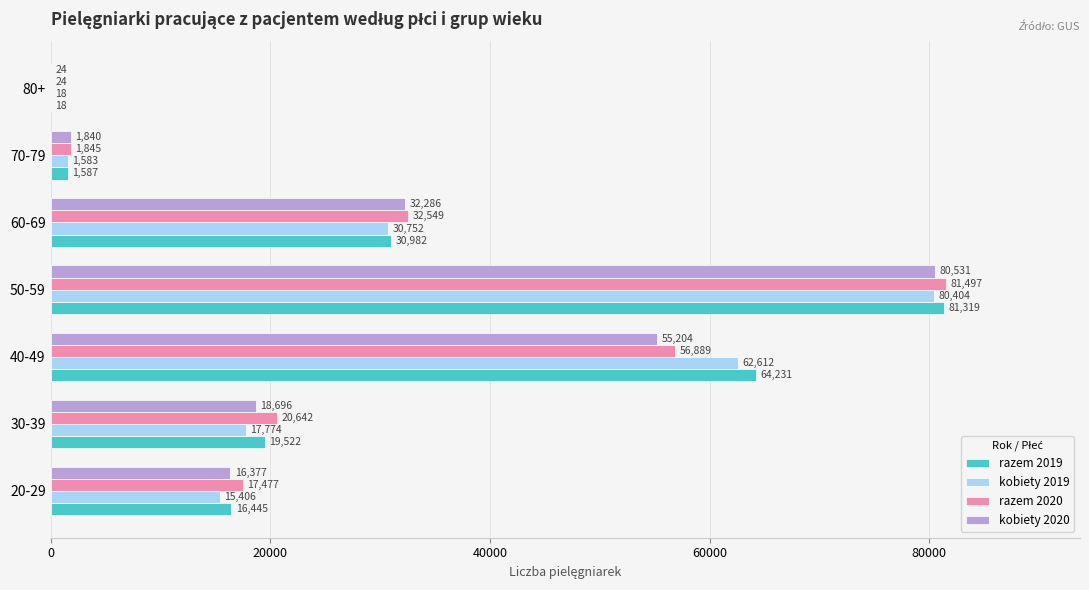

What is the sum of the razem 2019 values at 50-59 and 20-29?

97764